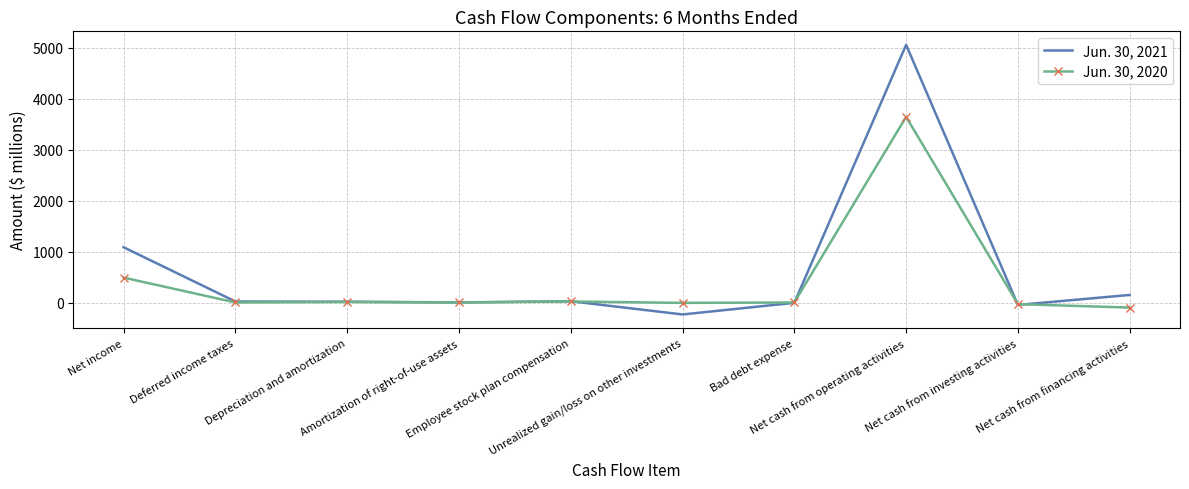

Which series has the widest spread of values?

Jun. 30, 2021